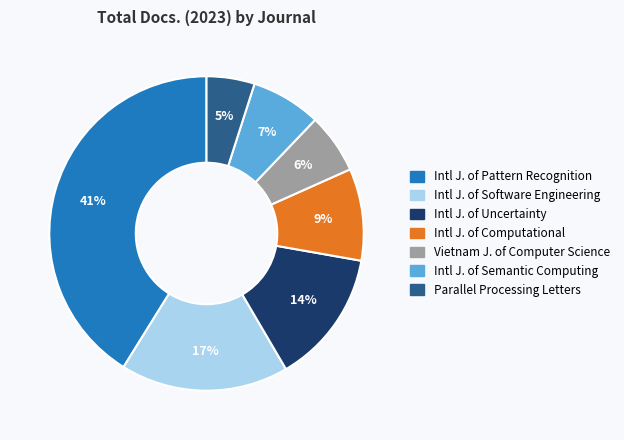

Is there any slice that represents more than half of the pie?

No